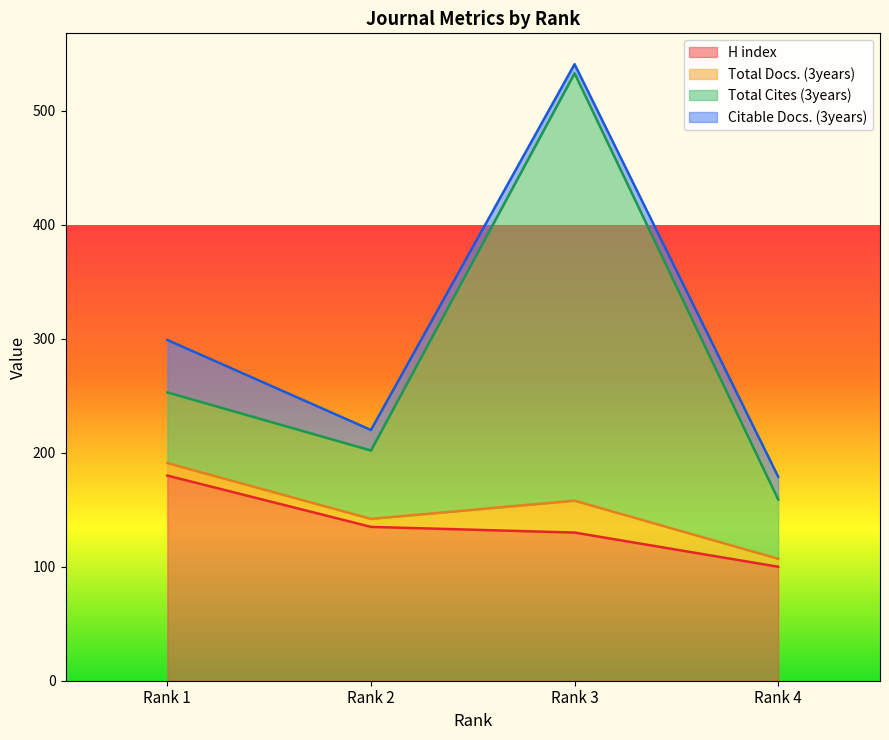

What is the value of the H index point at the 2nd from the left?

135